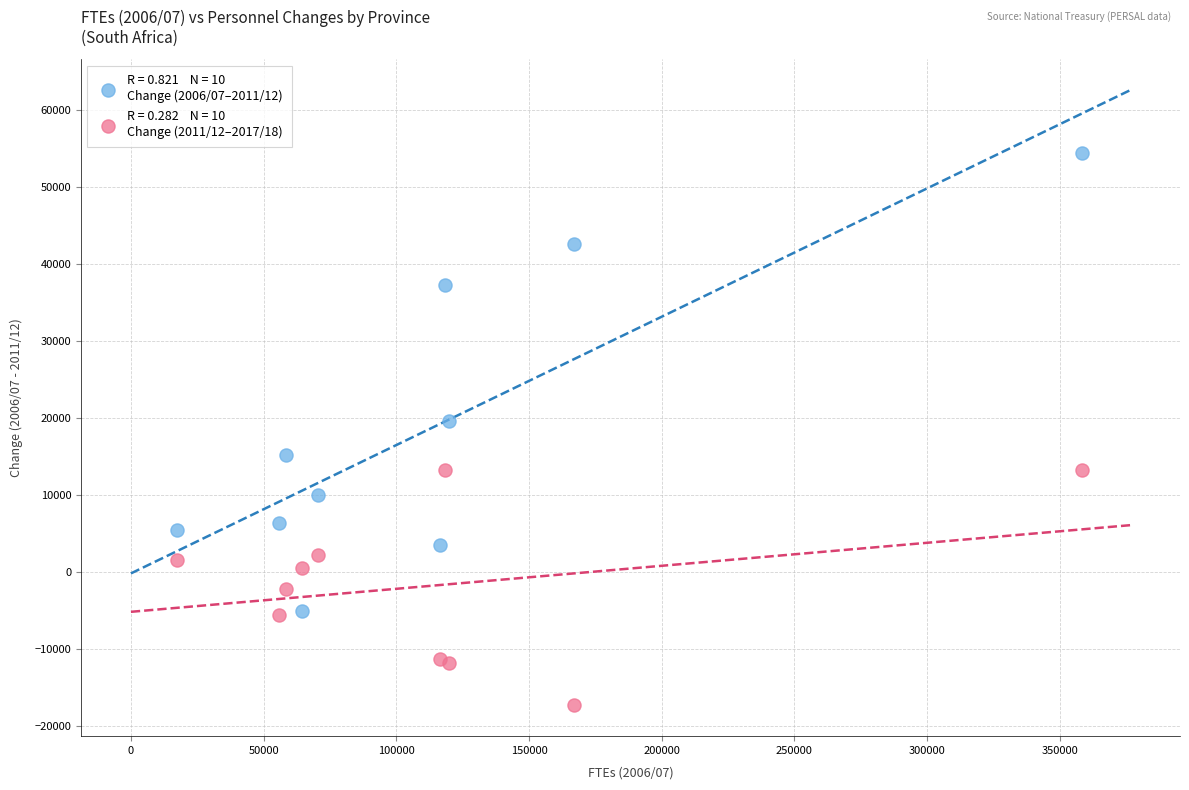

Across all series, what Y value is closest to 18531?

19545.5